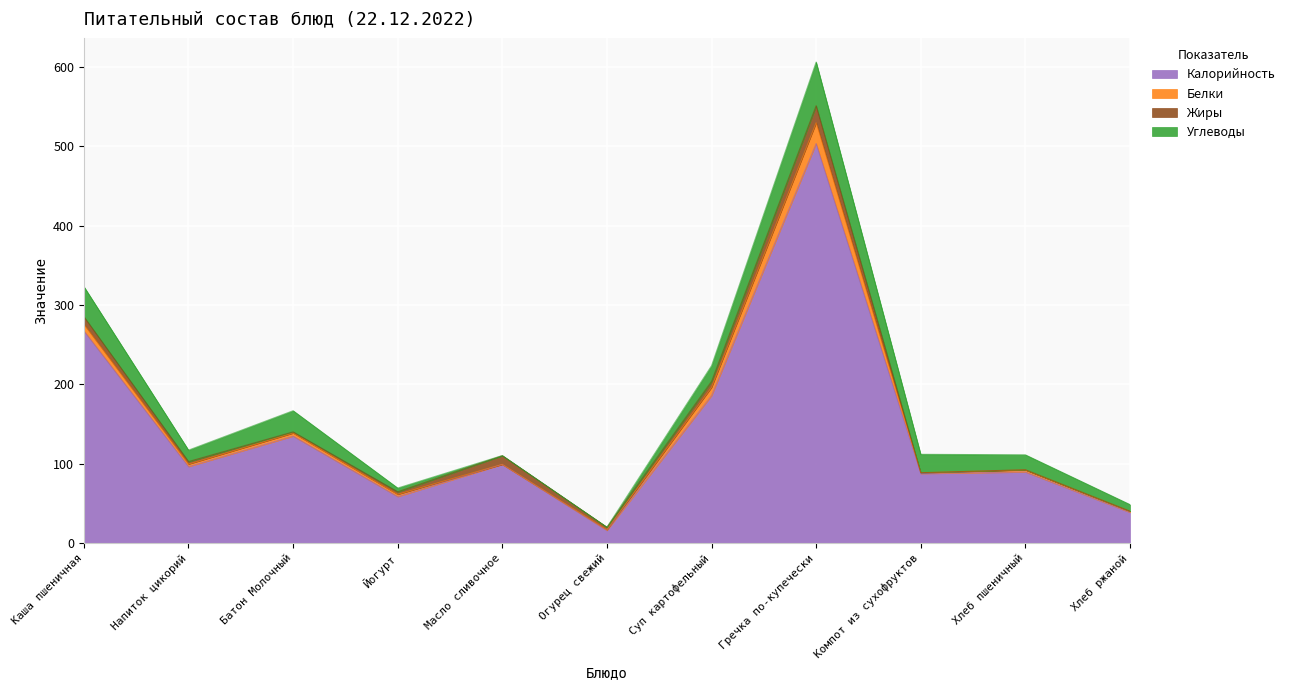

What is the label of the 5th point from the left?

Масло сливочное